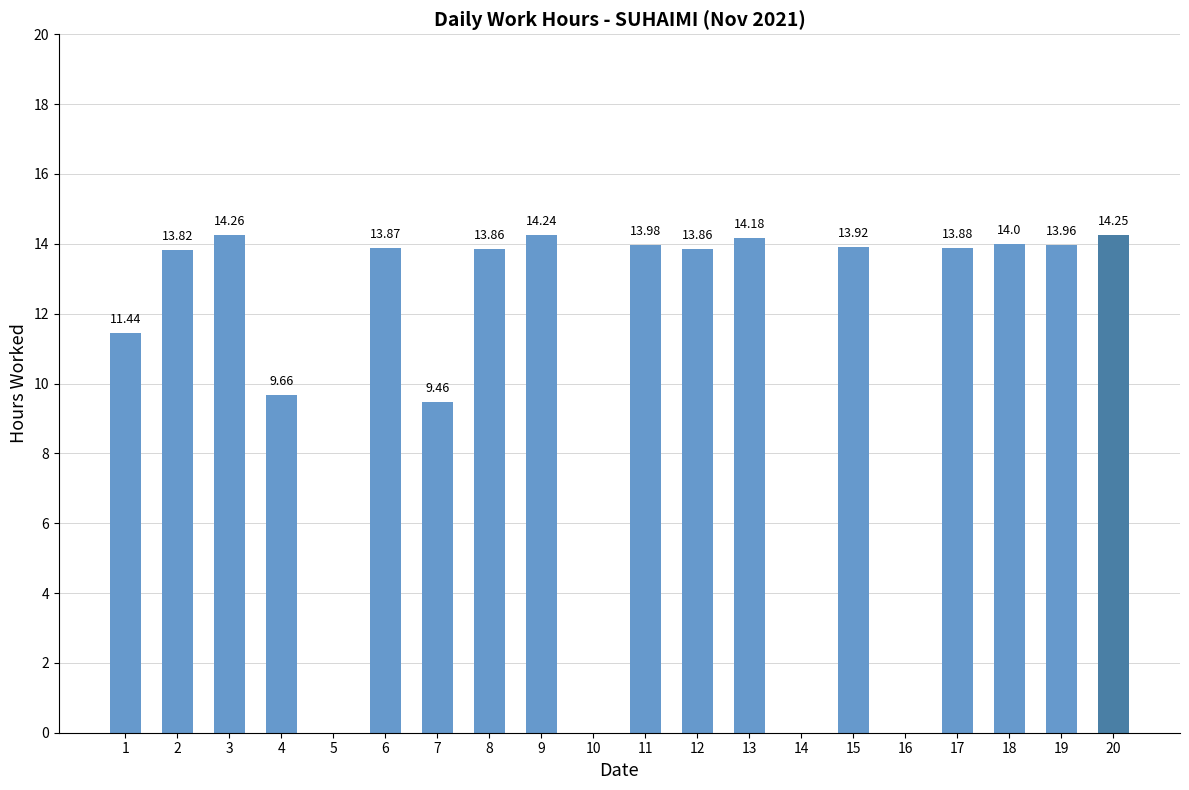

What is the sum of the values at 16 and 6?

13.9